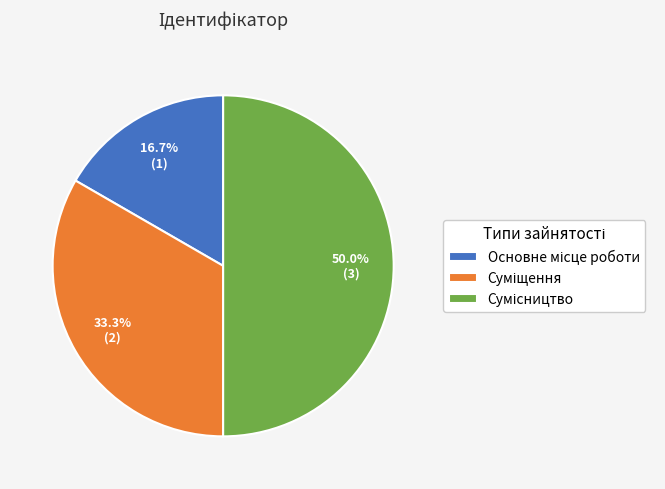

Does Суміщення account for over 50% of the chart?

No